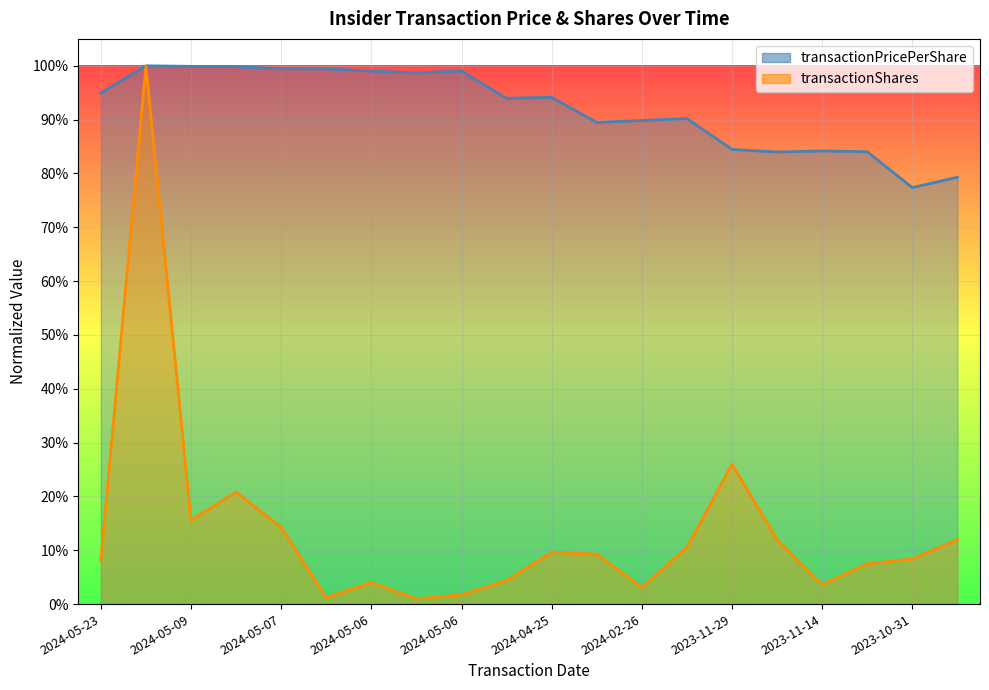

What is the label of the 12th point from the left?

2024-02-28